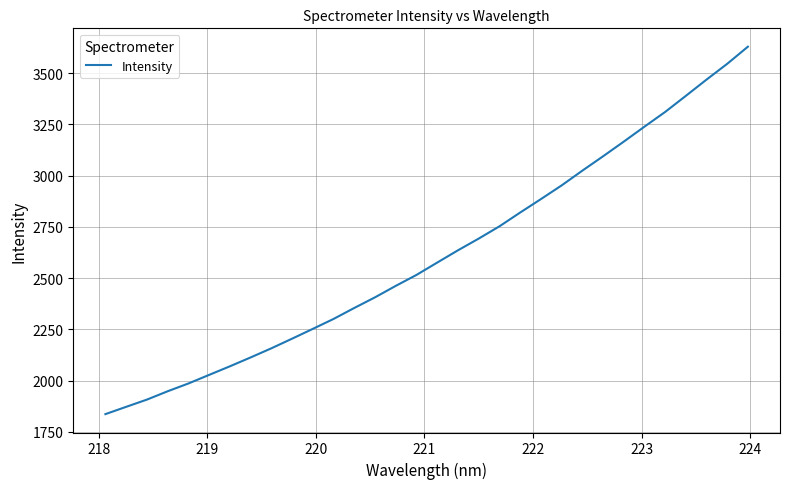

What is the minimum value shown in the chart?

1836.2